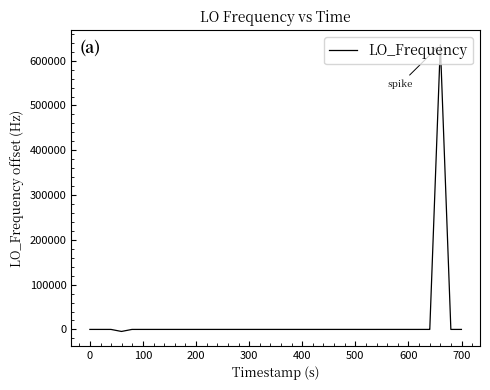

What is the difference between the maximum and minimum values?

640233.8